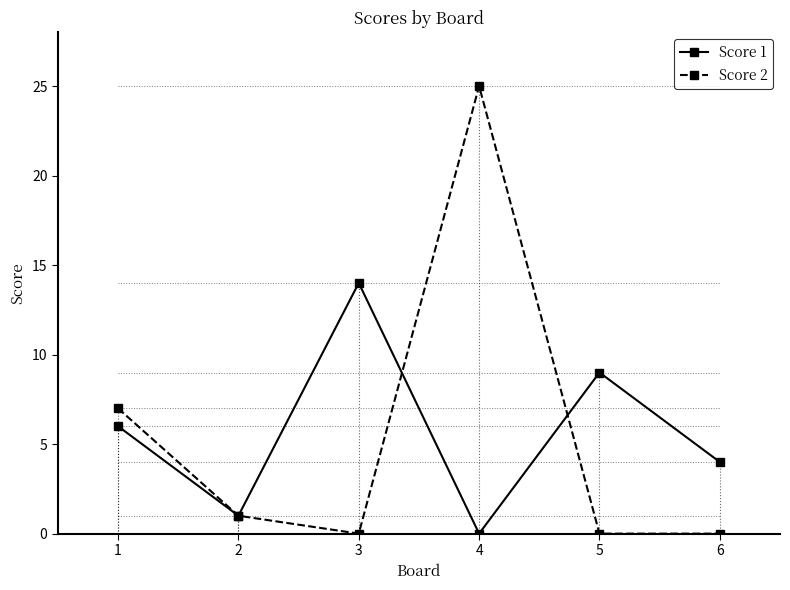

True or false: Score 1 has more than 1 interior local peaks.

True